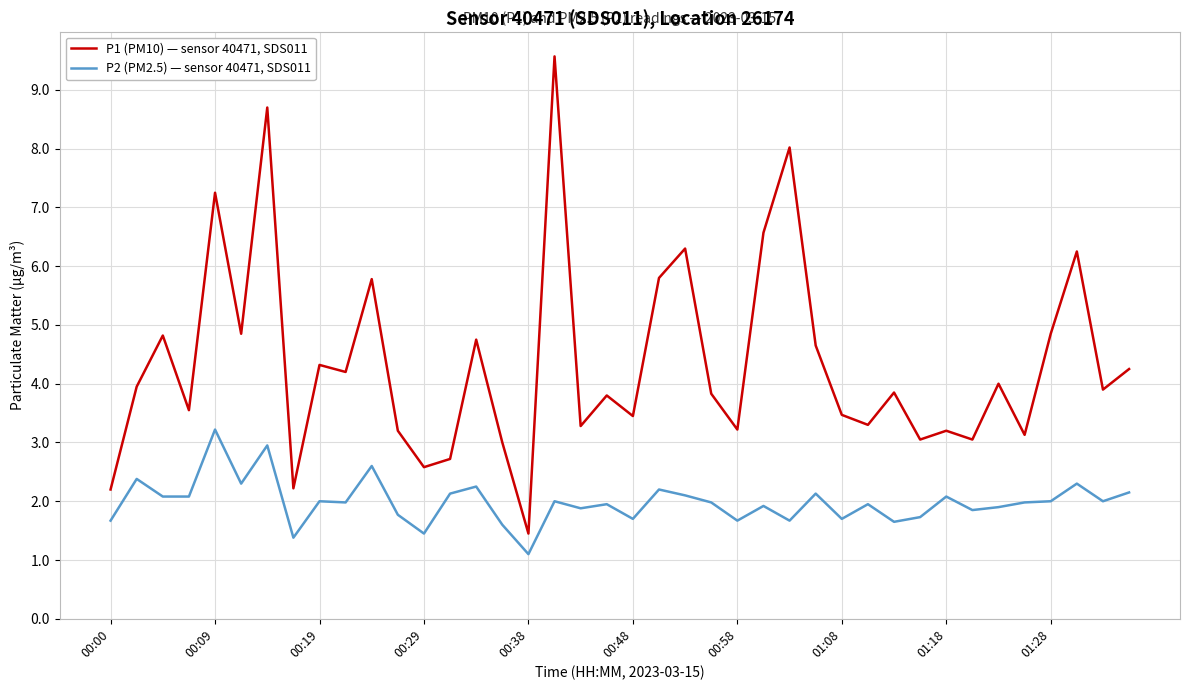

List the series in order of their peak value, highest first.

P1 (PM10) — sensor 40471, SDS011, P2 (PM2.5) — sensor 40471, SDS011